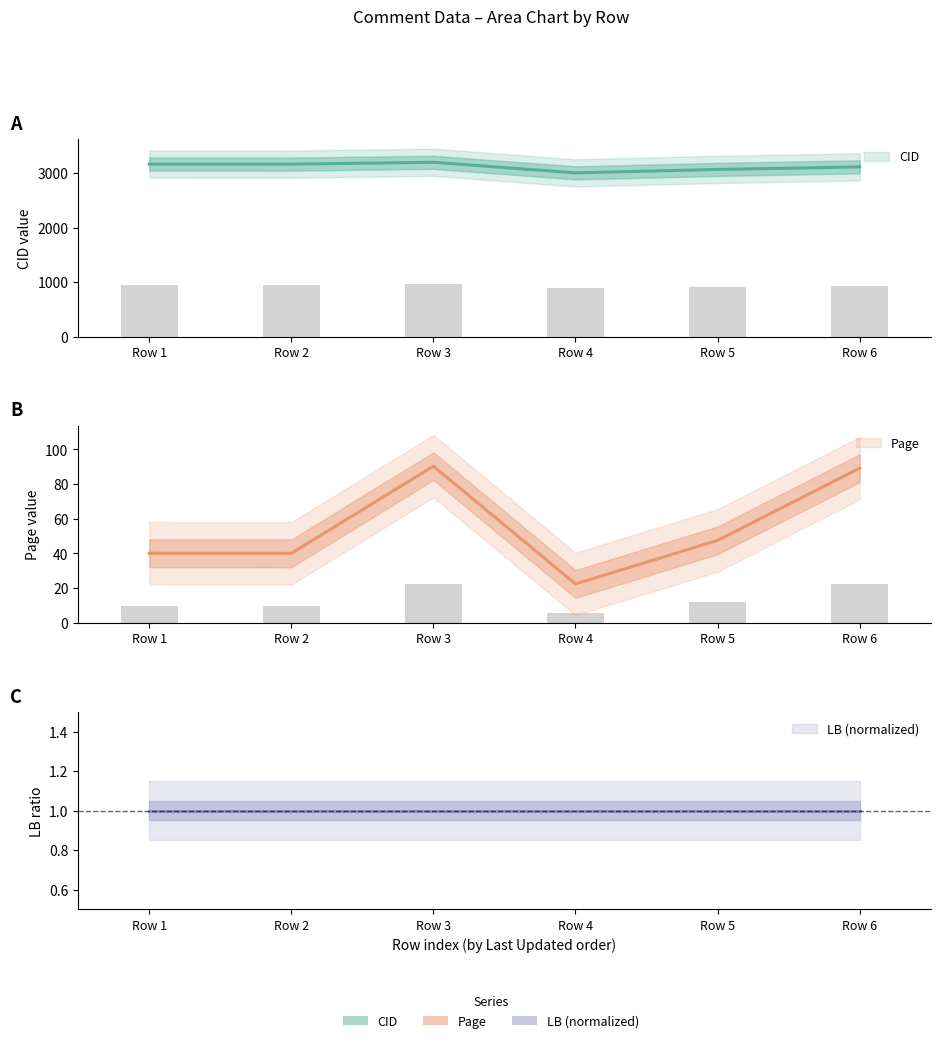

Is it true that CID equals 4975.8 at Row 1?

False